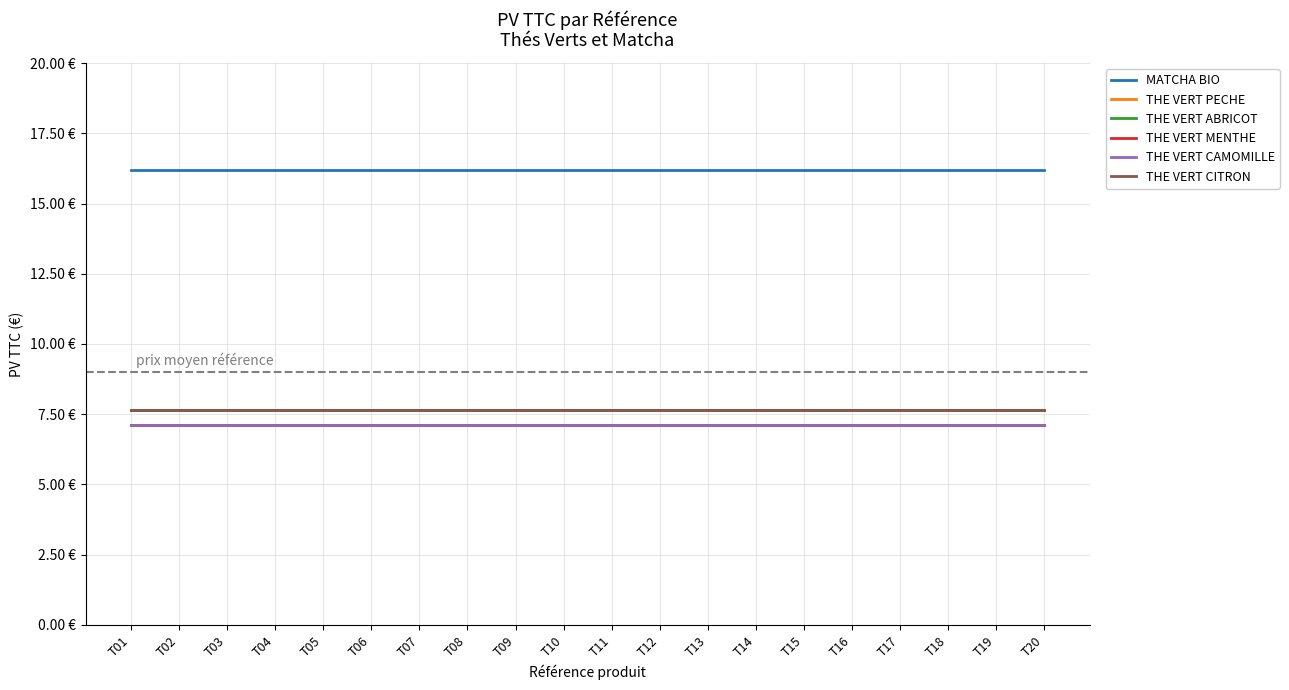

Reading right to left, what are all the values shown in this chart?

MATCHA BIO: T20=16.2	T19=16.2	T18=16.2	T17=16.2	T16=16.2	T15=16.2	T14=16.2	T13=16.2	T12=16.2	T11=16.2	T10=16.2	T09=16.2	T08=16.2	T07=16.2	T06=16.2	T05=16.2	T04=16.2	T03=16.2	T02=16.2	T01=16.2
THE VERT PECHE: T20=7.7	T19=7.7	T18=7.7	T17=7.7	T16=7.7	T15=7.7	T14=7.7	T13=7.7	T12=7.7	T11=7.7	T10=7.7	T09=7.7	T08=7.7	T07=7.7	T06=7.7	T05=7.7	T04=7.7	T03=7.7	T02=7.7	T01=7.7
THE VERT ABRICOT: T20=7.7	T19=7.7	T18=7.7	T17=7.7	T16=7.7	T15=7.7	T14=7.7	T13=7.7	T12=7.7	T11=7.7	T10=7.7	T09=7.7	T08=7.7	T07=7.7	T06=7.7	T05=7.7	T04=7.7	T03=7.7	T02=7.7	T01=7.7
THE VERT MENTHE: T20=7.1	T19=7.1	T18=7.1	T17=7.1	T16=7.1	T15=7.1	T14=7.1	T13=7.1	T12=7.1	T11=7.1	T10=7.1	T09=7.1	T08=7.1	T07=7.1	T06=7.1	T05=7.1	T04=7.1	T03=7.1	T02=7.1	T01=7.1
THE VERT CAMOMILLE: T20=7.1	T19=7.1	T18=7.1	T17=7.1	T16=7.1	T15=7.1	T14=7.1	T13=7.1	T12=7.1	T11=7.1	T10=7.1	T09=7.1	T08=7.1	T07=7.1	T06=7.1	T05=7.1	T04=7.1	T03=7.1	T02=7.1	T01=7.1
THE VERT CITRON: T20=7.7	T19=7.7	T18=7.7	T17=7.7	T16=7.7	T15=7.7	T14=7.7	T13=7.7	T12=7.7	T11=7.7	T10=7.7	T09=7.7	T08=7.7	T07=7.7	T06=7.7	T05=7.7	T04=7.7	T03=7.7	T02=7.7	T01=7.7